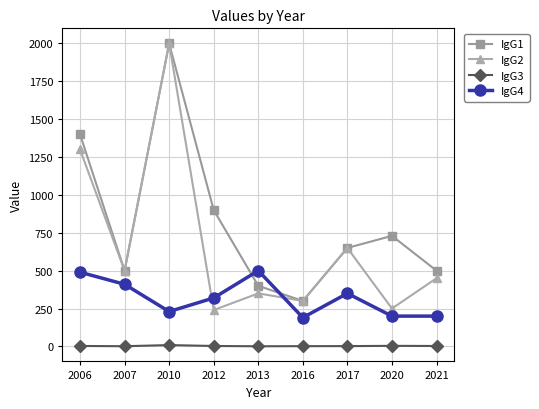

How many data points does each series have?

9